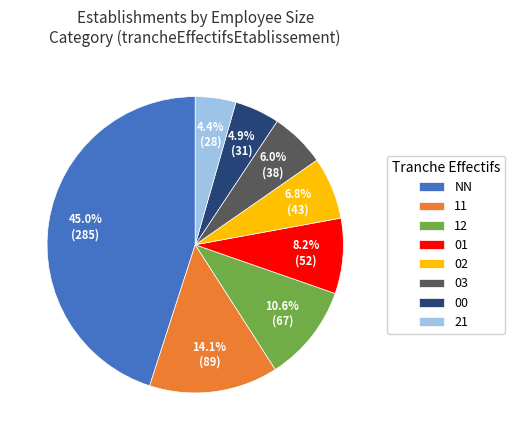

True or false: 12 accounts for 23% of the total.

False